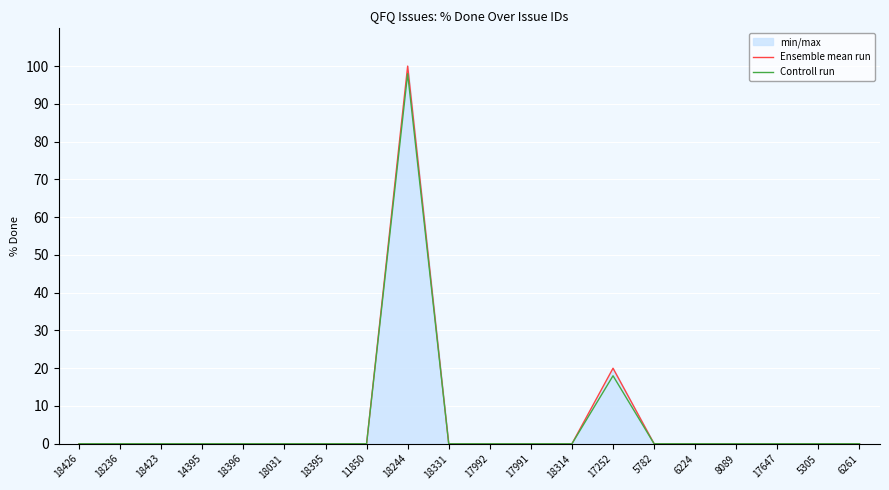

How many data points does each series have?

20